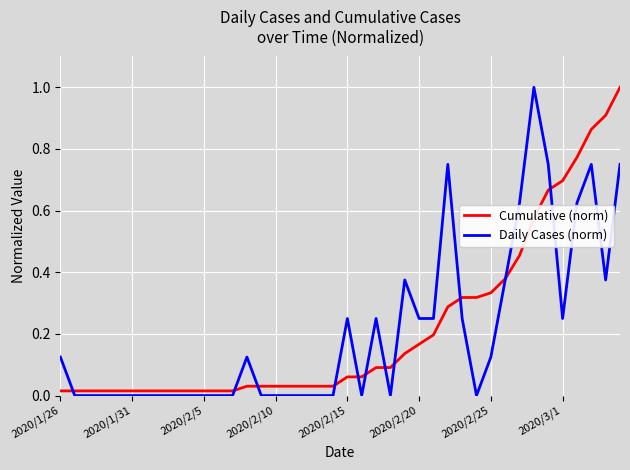

What is the maximum value for Daily Cases (norm)?

1.0